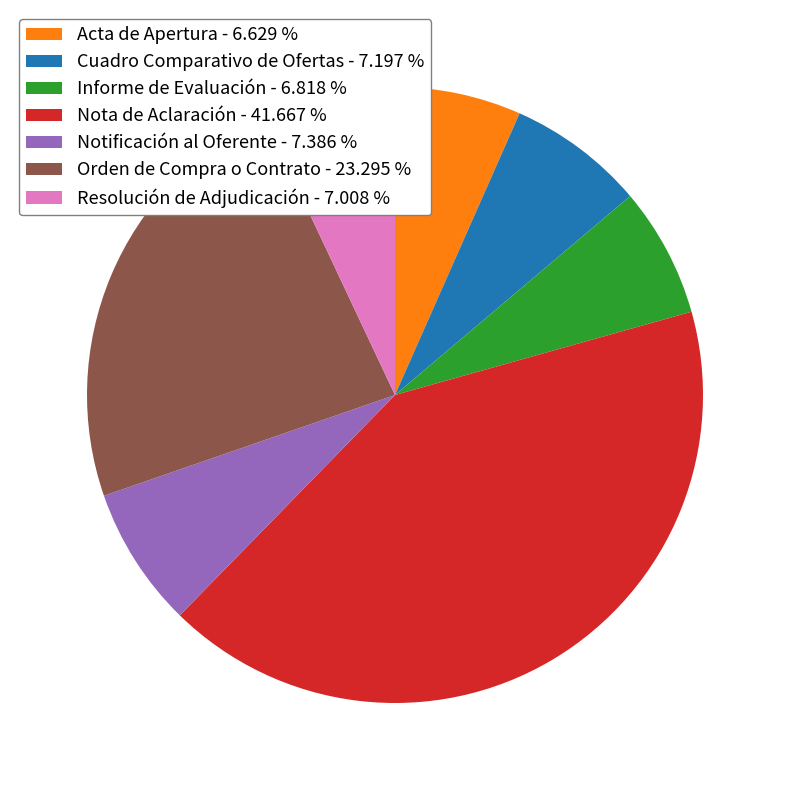

Count the number of slices in the pie.

7